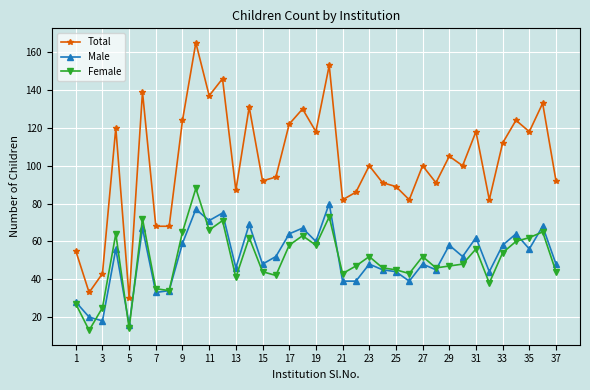

What is the minimum value for Total?

30